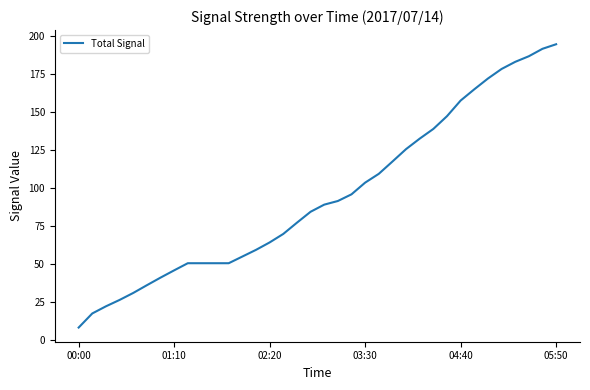

What is the minimum value shown in the chart?

8.1